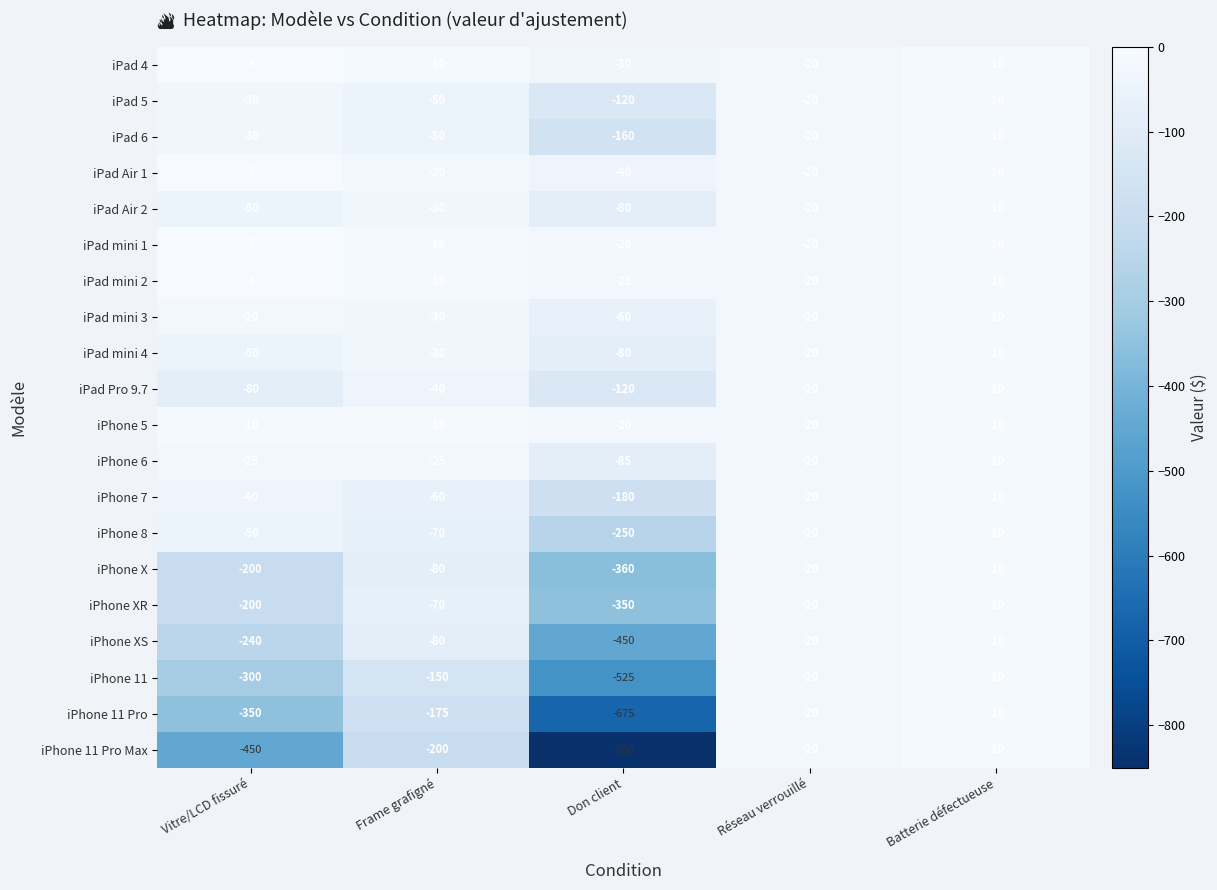

What is the sum of the iPhone 6 values at Batterie défectueuse and Vitre/LCD fissuré?

-35